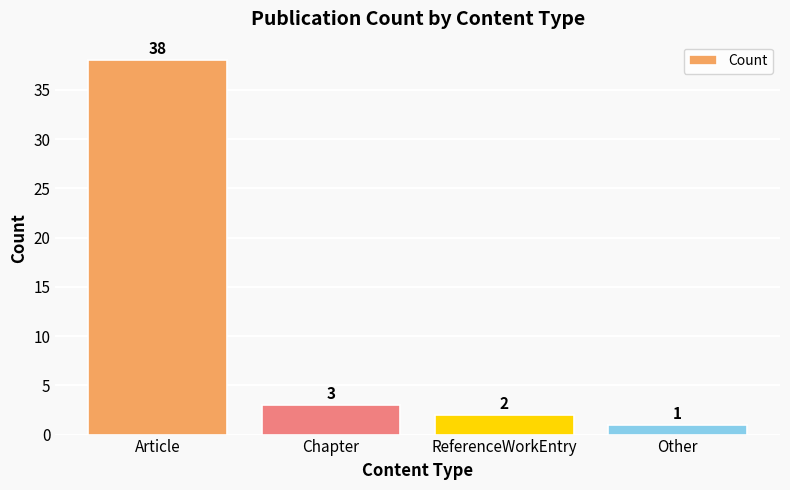

Reading left to right, list all the values displayed in this chart.

Article=38	Chapter=3	ReferenceWorkEntry=2	Other=1